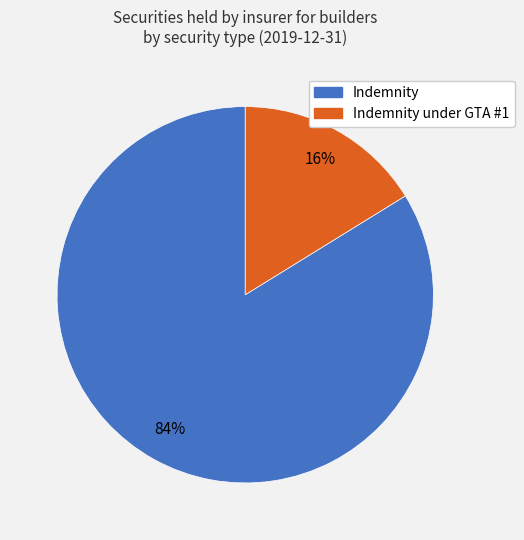

To the nearest percent, what is the combined percentage of Indemnity and Indemnity under GTA #1?

100%